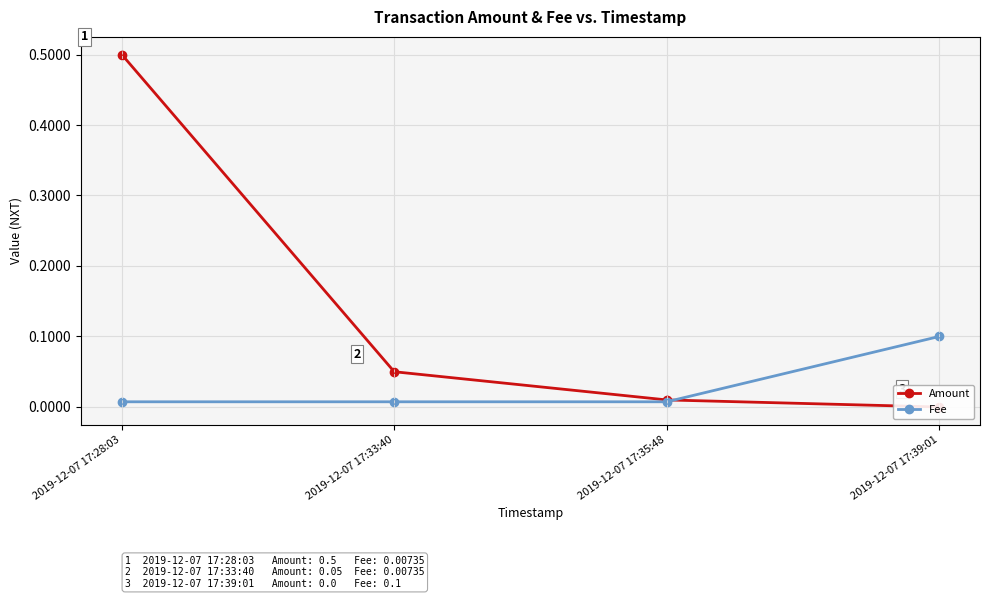

What is the label of the 4th point from the left?

2019-12-07 17:39:01